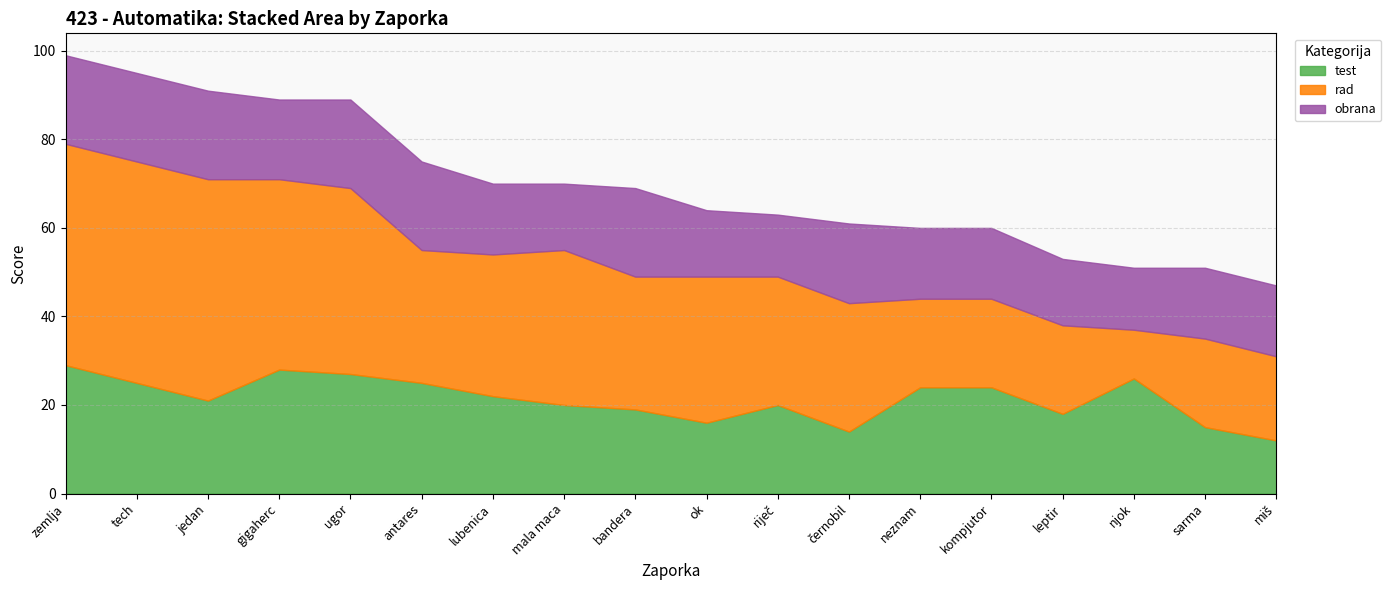

True or false: obrana and rad cross at least once.

True